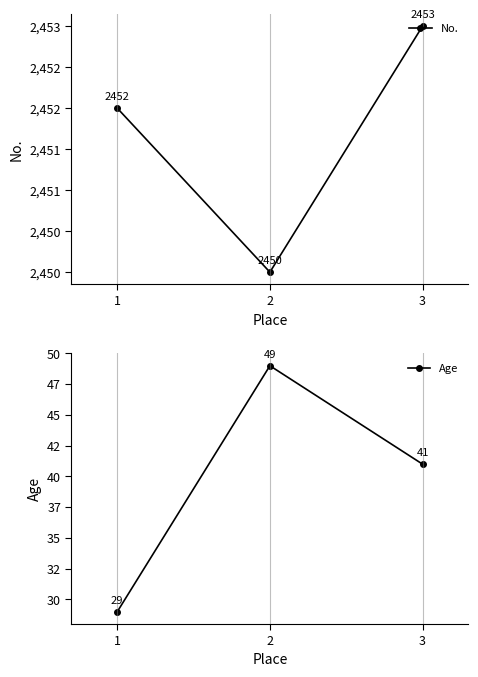

How many Age values are between 29 and 49?

3